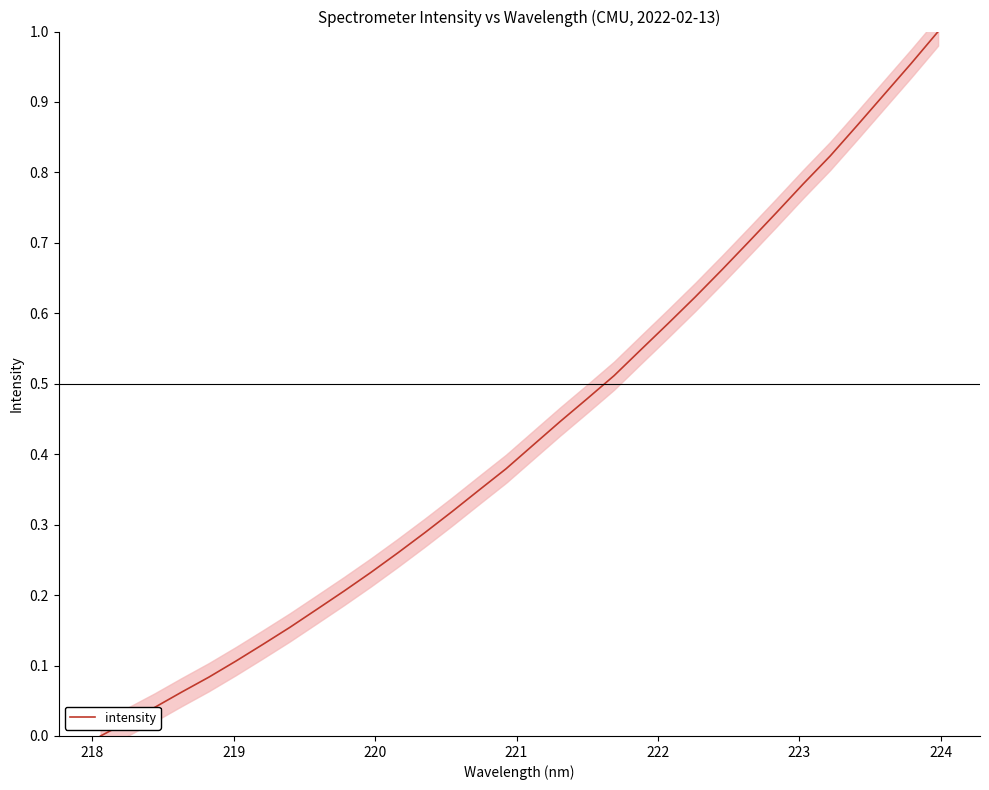

What is the sum of all values?

13.9